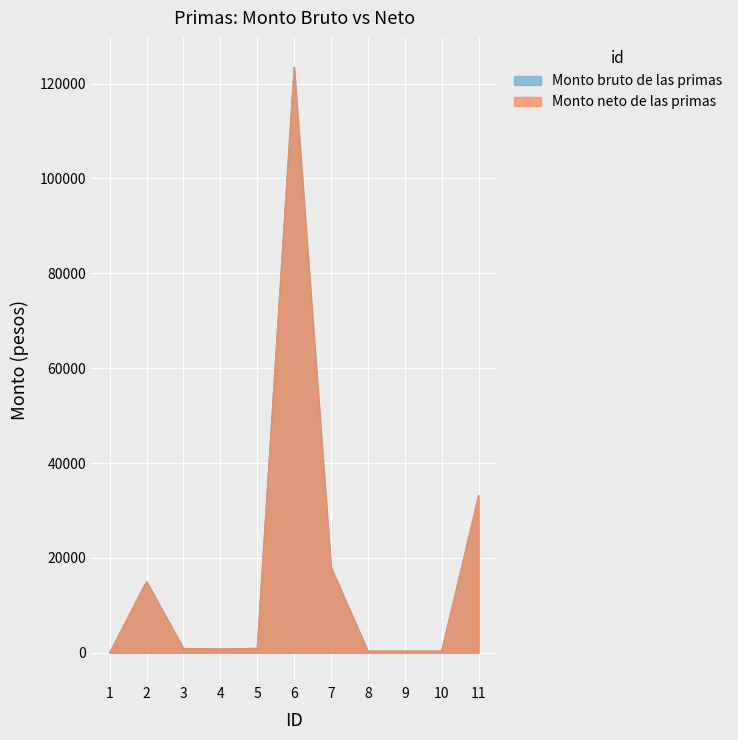

How many distinct data groups are displayed?

2